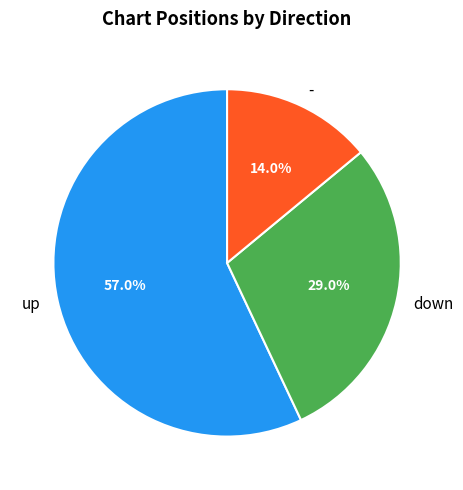

What percentage is NOT represented by -?

86.0%